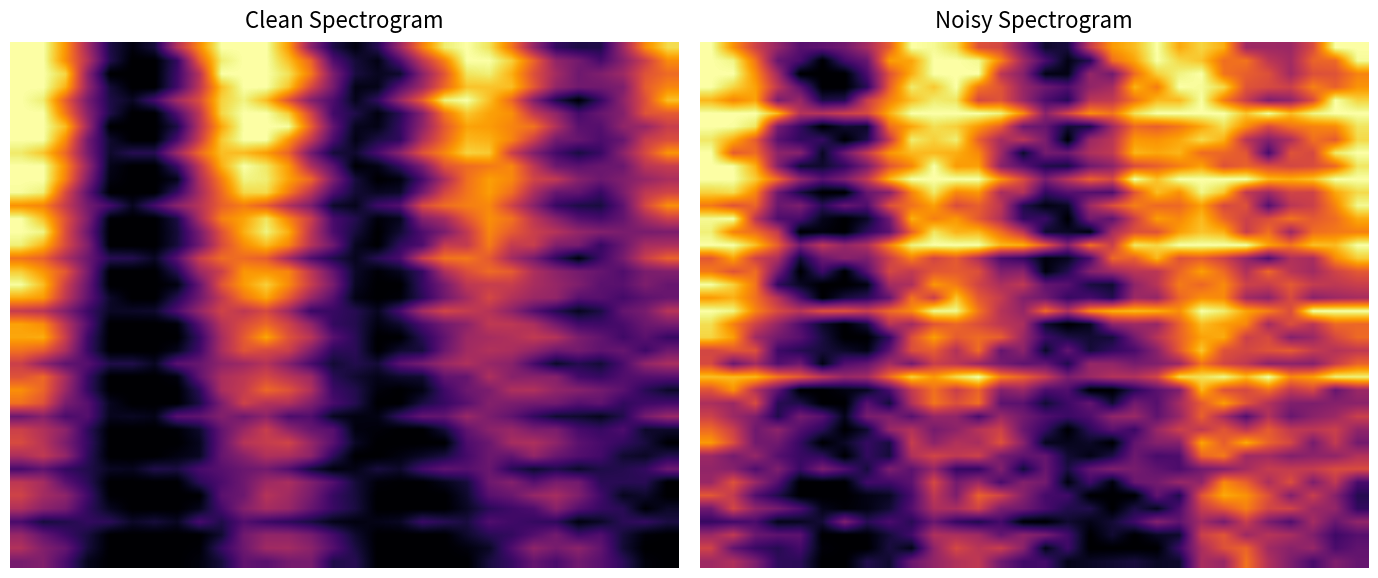

How many series are shown in this chart?

40